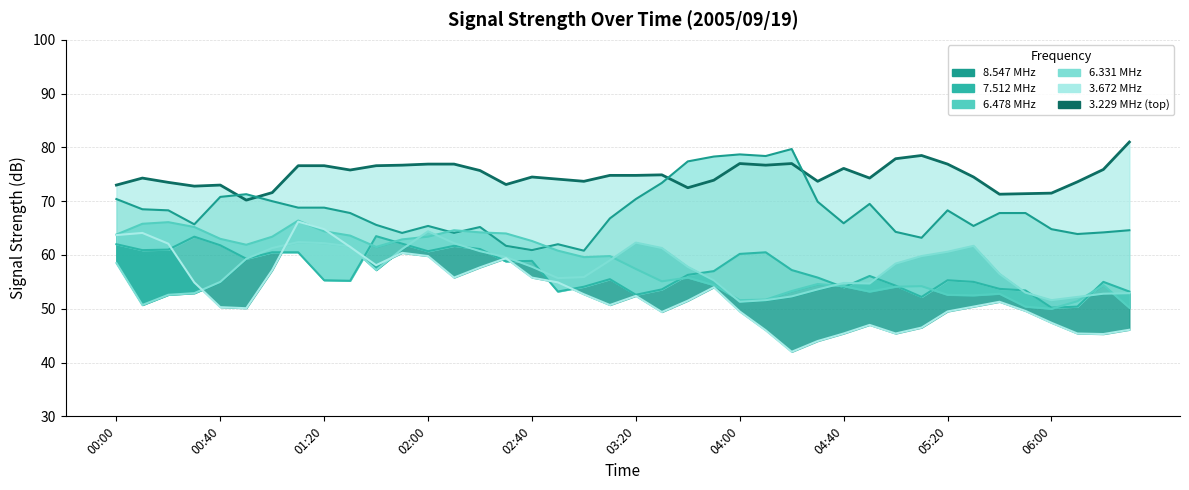

Where does the freq 6.331 series first go above 56?

00:00